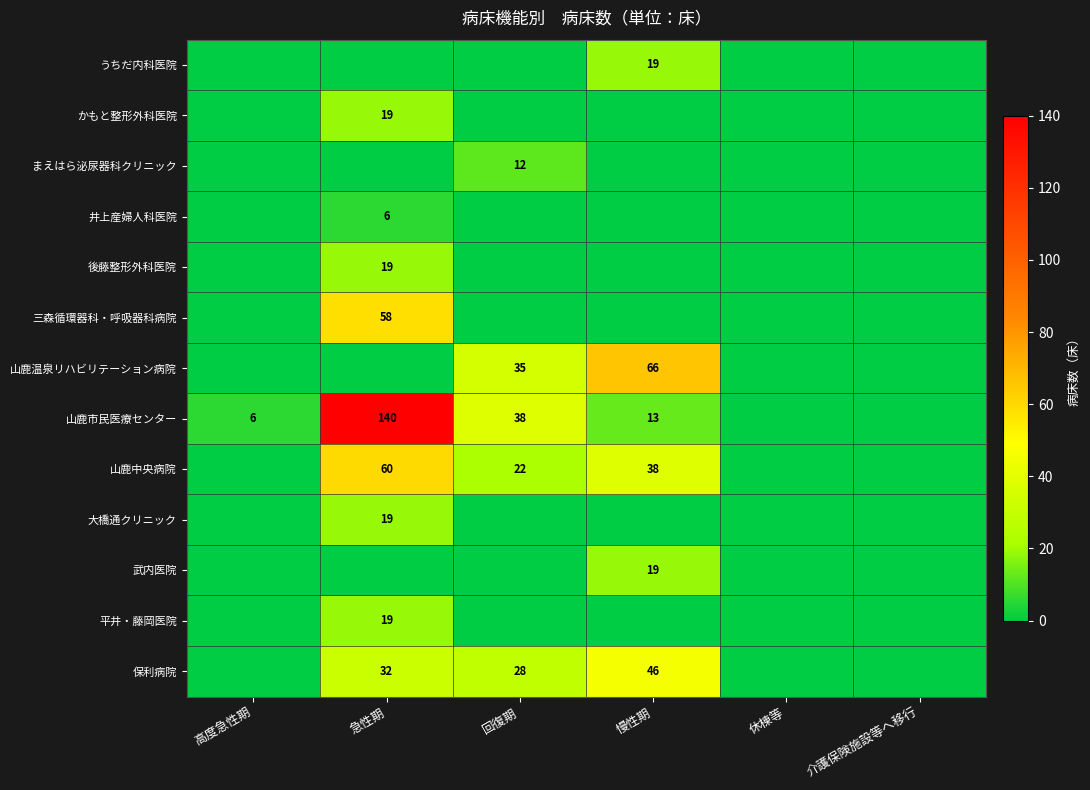

Which has a higher value, 慢性期 or 高度急性期?

慢性期